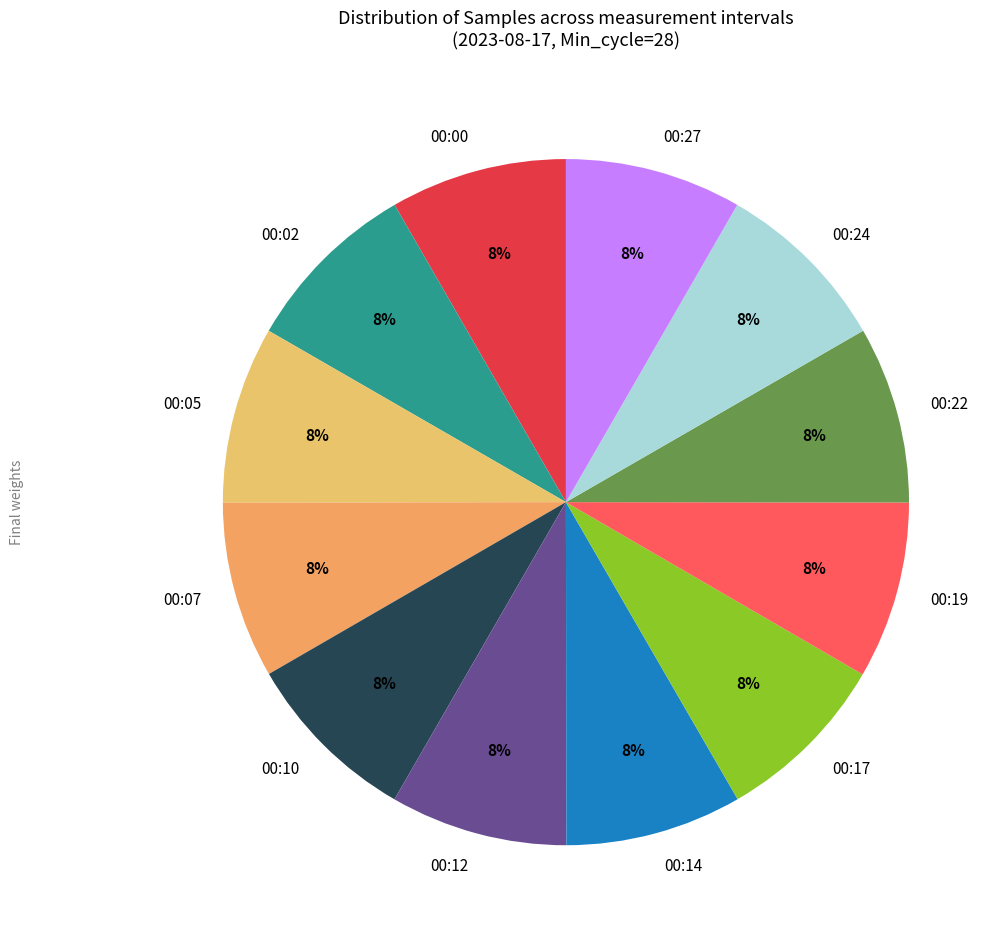

Is it true that 00:07 is 8% of the pie?

True